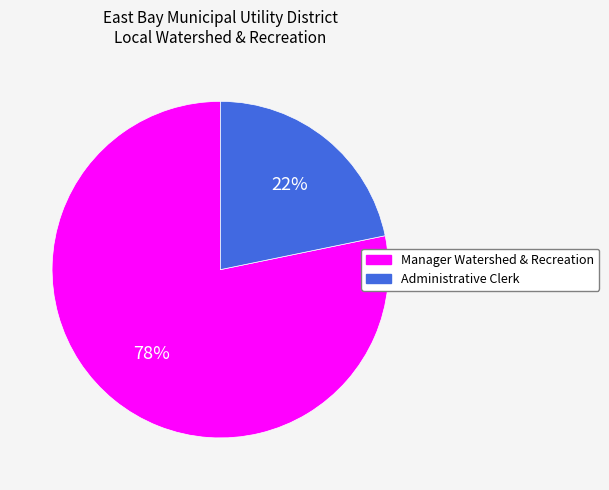

Which slice is the smallest?

Administrative Clerk